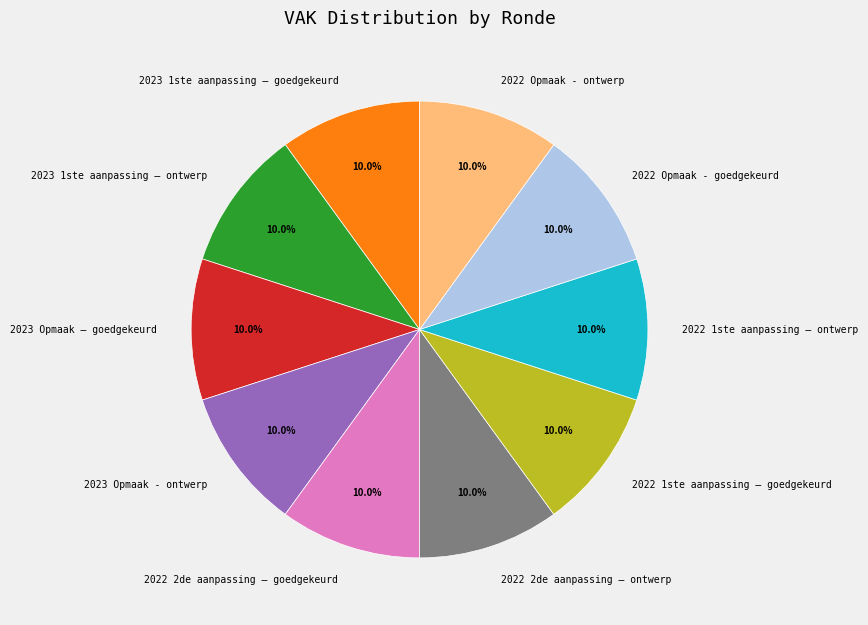

Approximately how many times larger is the value at 2023 Opmaak - ontwerp compared to 2022 2de aanpassing – goedgekeurd?

1.0